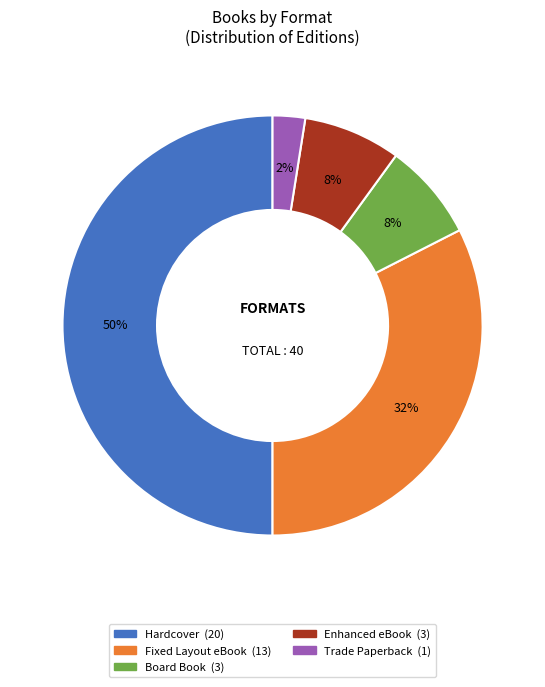

Which category has the biggest portion of the pie?

Hardcover